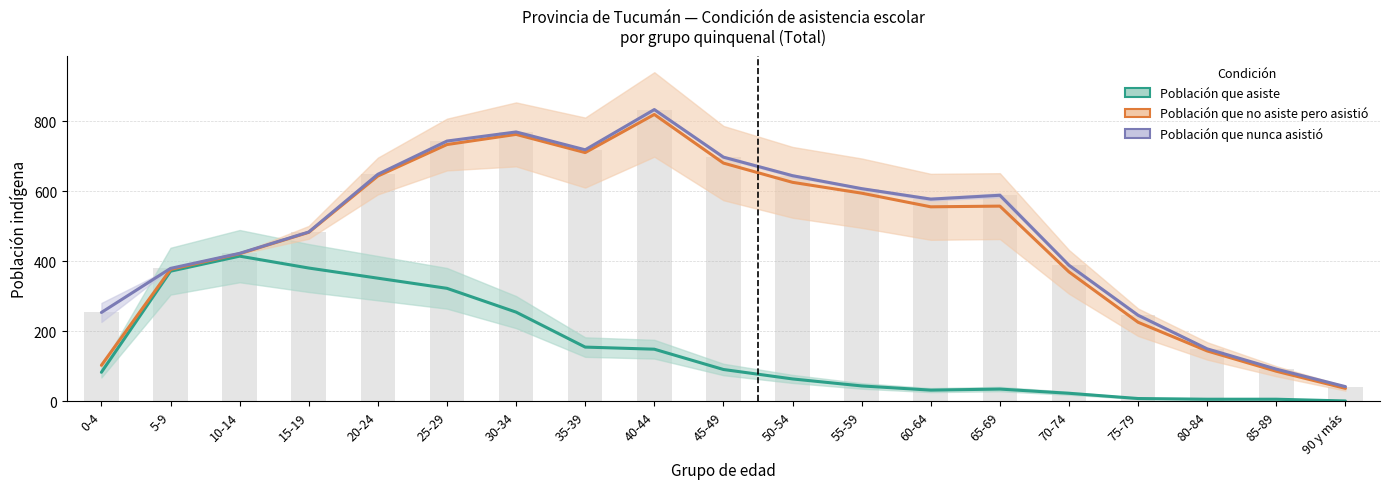

Count the number of categories in the chart.

19